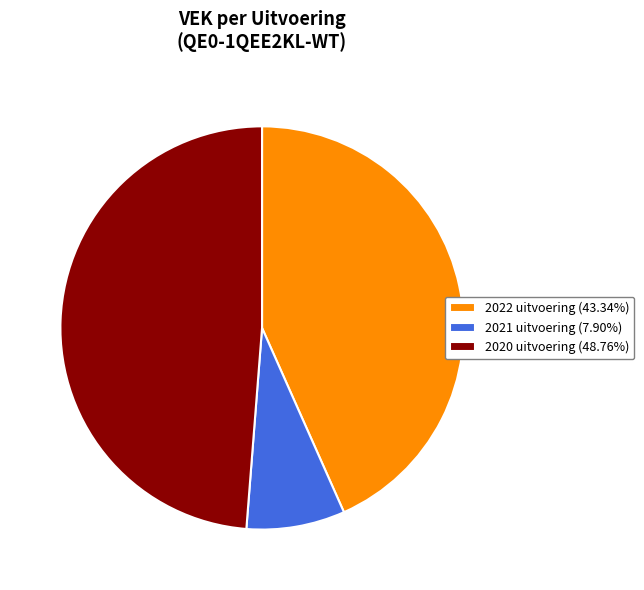

Is the sum of 2021 uitvoering (7.90%) and 2022 uitvoering (43.34%) greater than half?

Yes